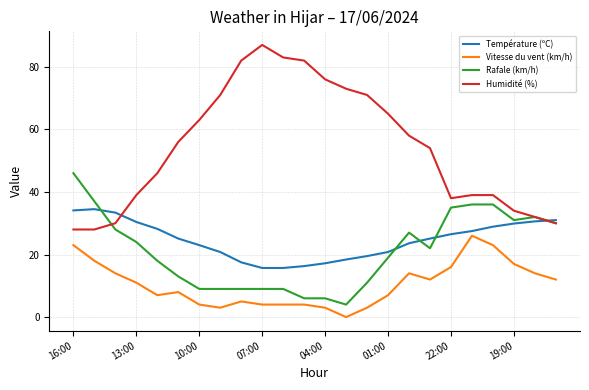

List the series in order of their peak value, lowest first.

Vitesse du vent (km/h), Température (ºC), Rafale (km/h), Humidité (%)